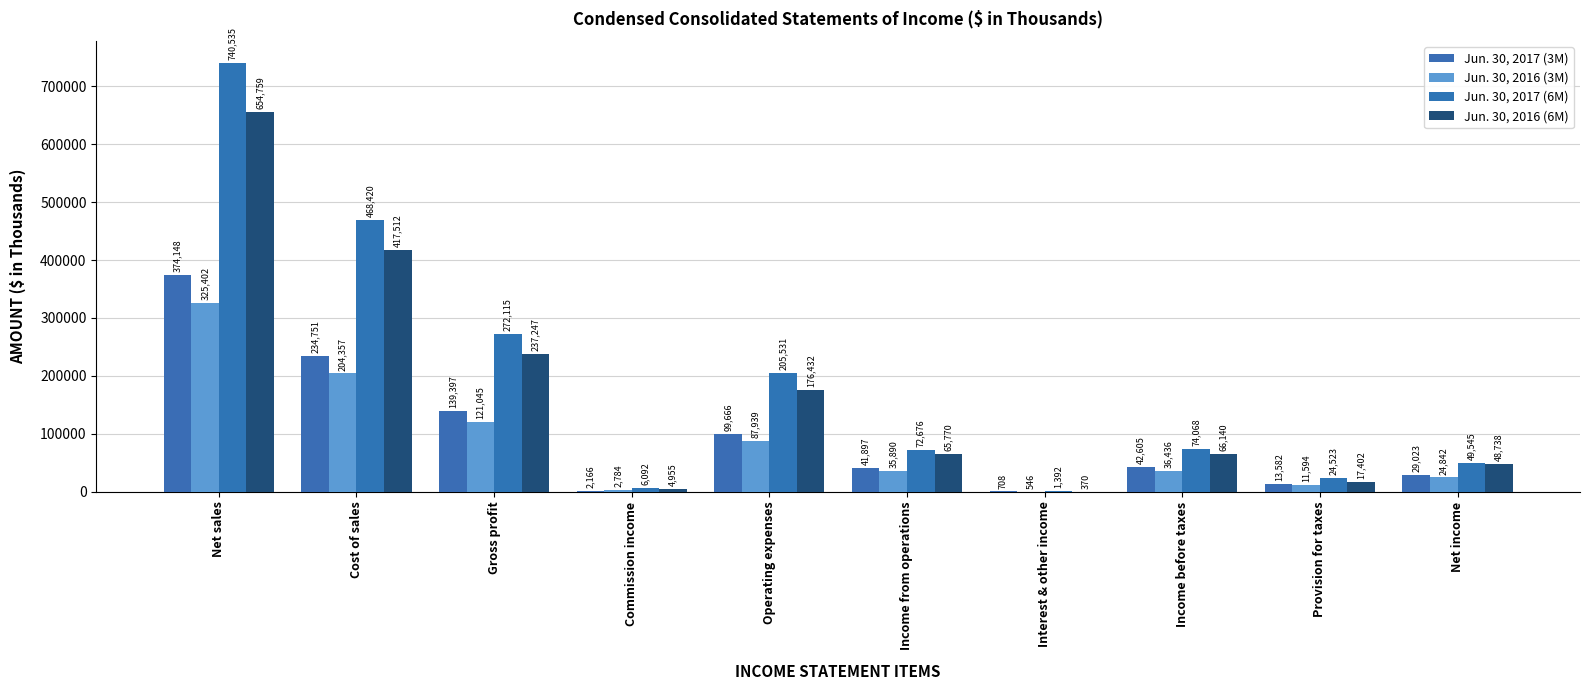

Count the number of categories in the chart.

10